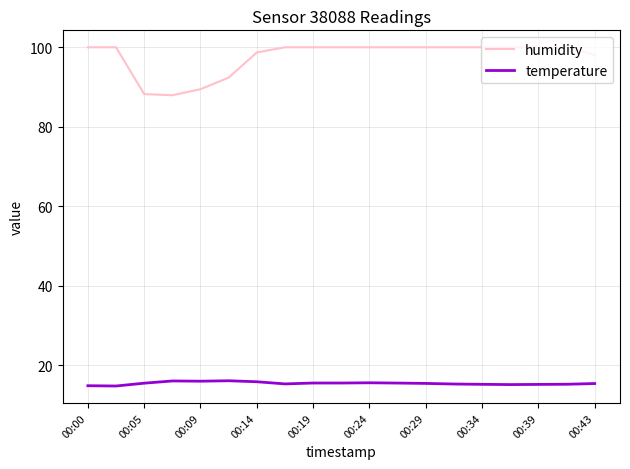

Which series has the widest spread of values?

humidity